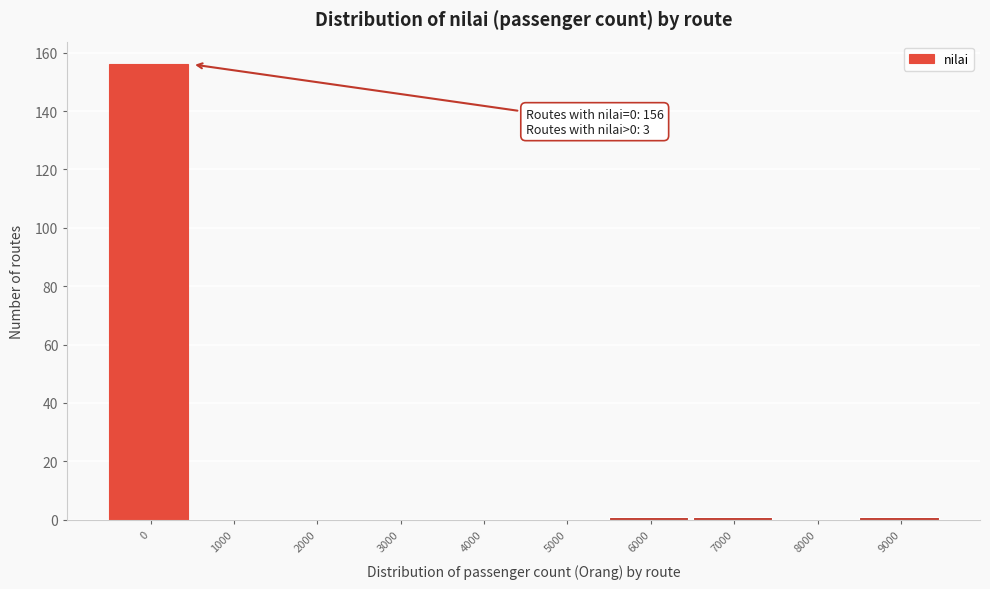

Reading left to right, list all the values displayed in this chart.

0=156	1000=0	2000=0	3000=0	4000=0	5000=0	6000=1	7000=1	8000=0	9000=1